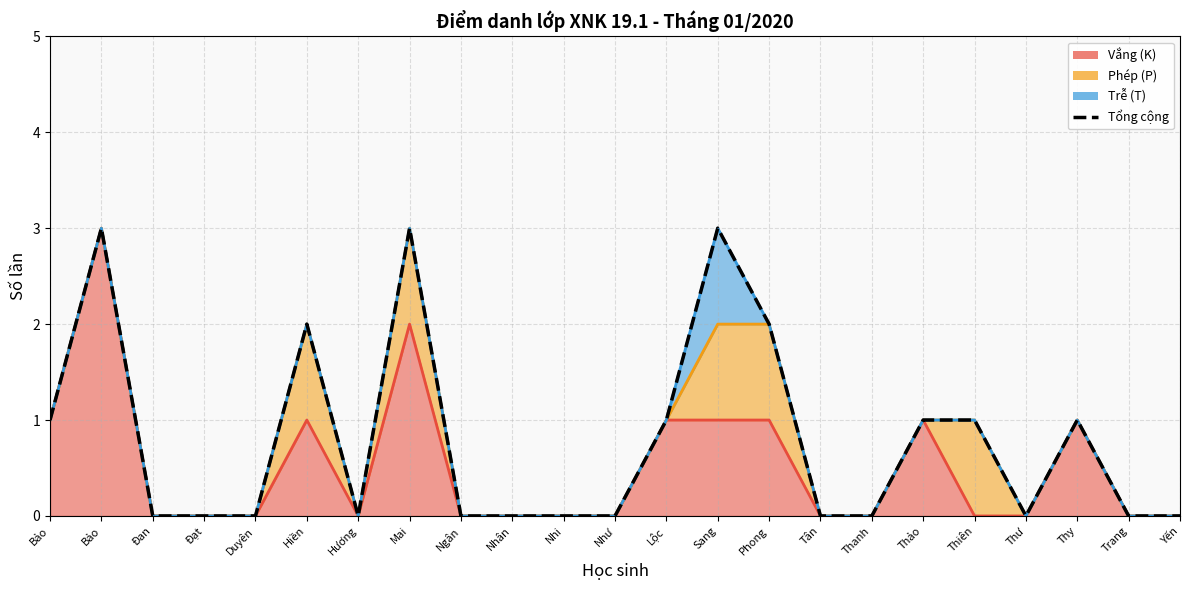

What is the difference between the maximum and minimum values?

3